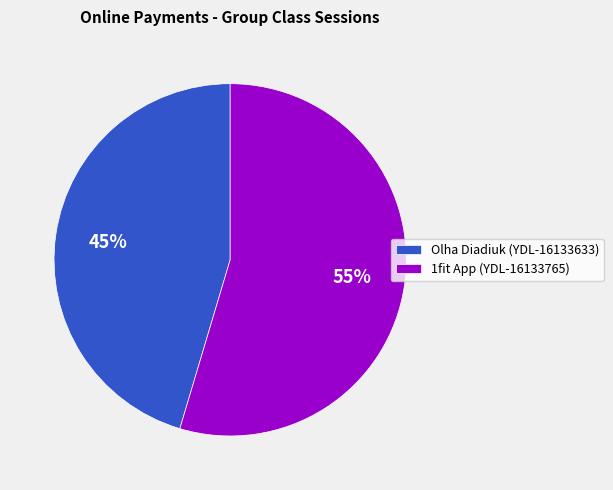

Rank the categories by value from lowest to highest.

Olha Diadiuk (YDL-16133633), 1fit App (YDL-16133765)